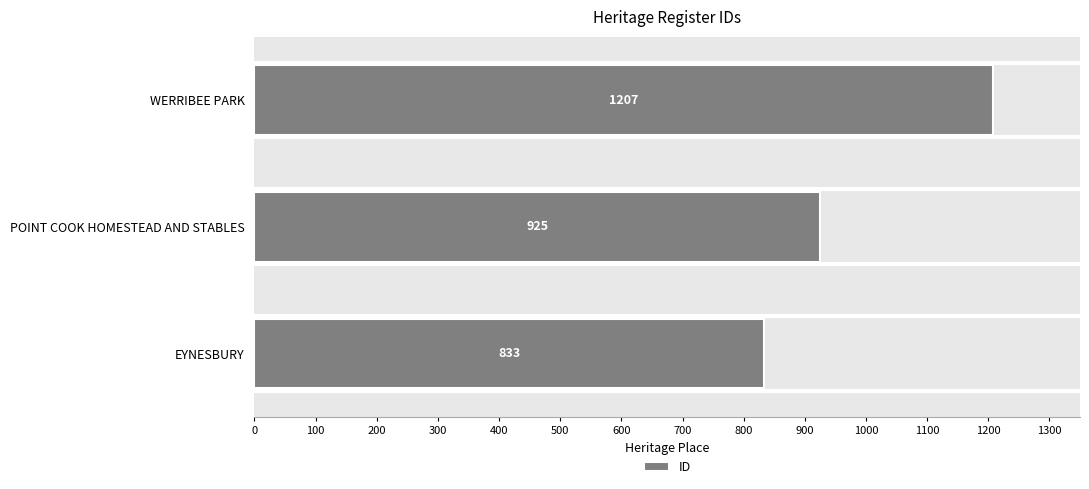

How many categories are shown in the chart?

3